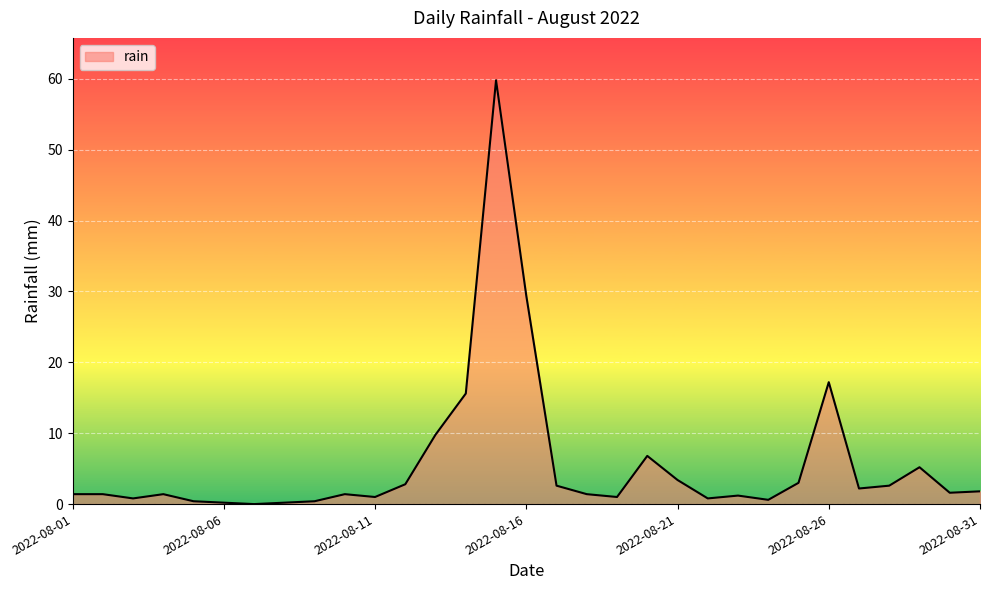

What is the greatest value displayed?

59.8